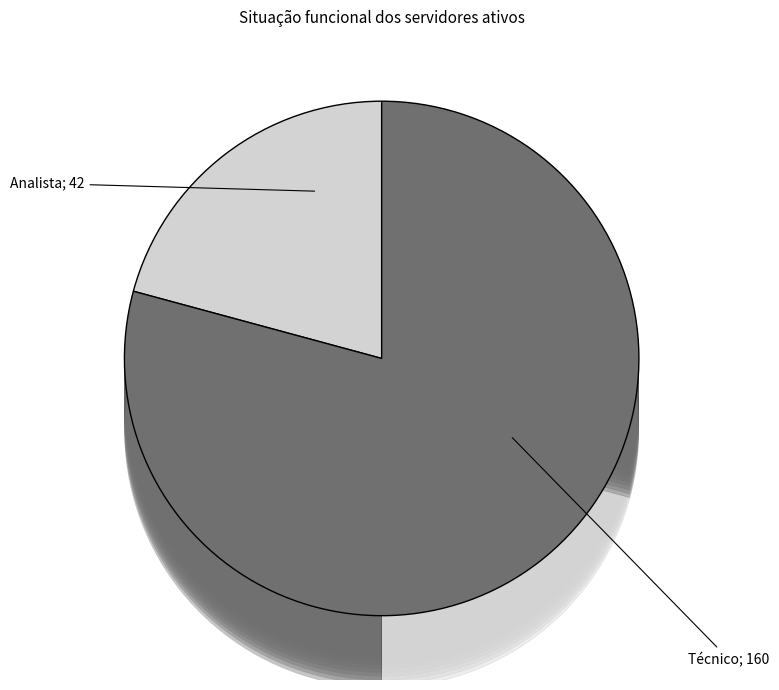

Does any single category account for the majority?

Yes